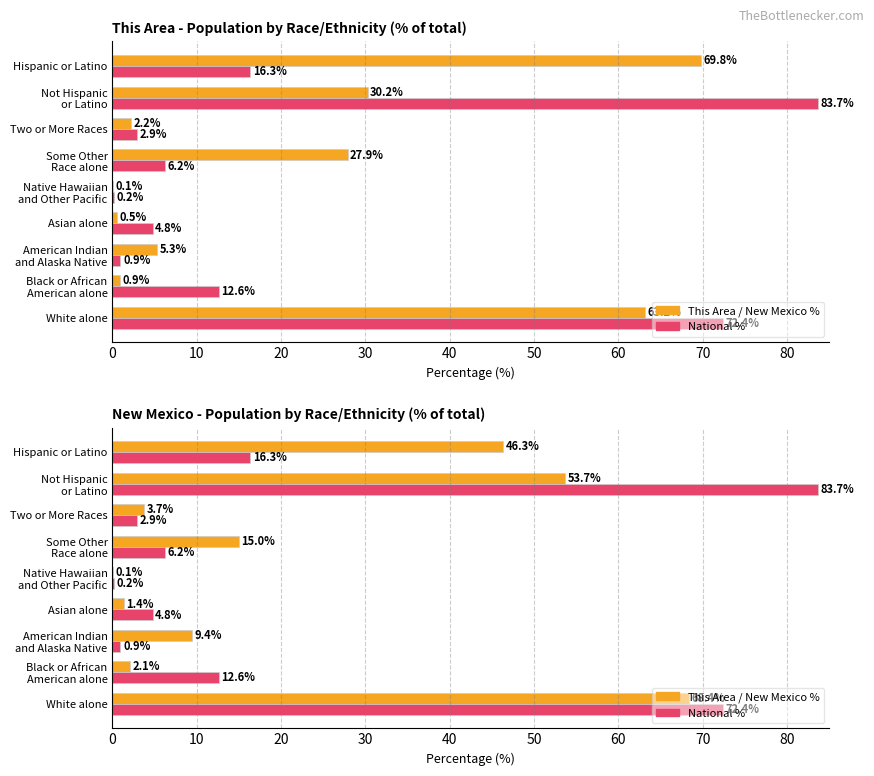

Between Black or African American alone and Hispanic or Latino, which is larger?

Hispanic or Latino